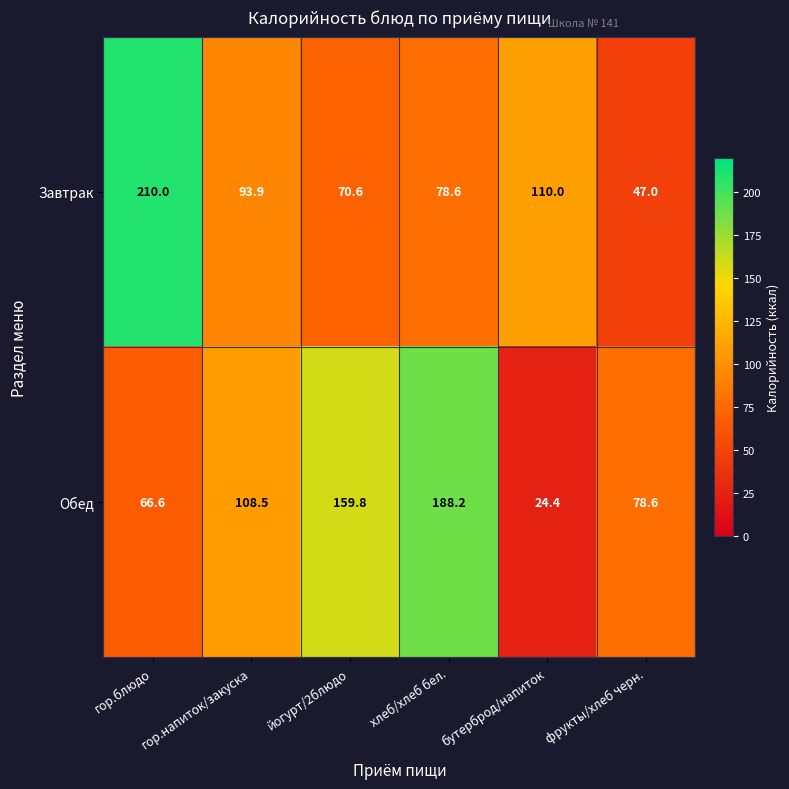

Rank the series by their average value, from lowest to highest.

Завтрак, Обед